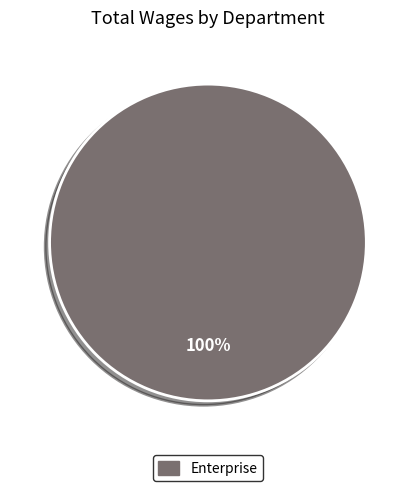

Does any single category account for the majority?

Yes